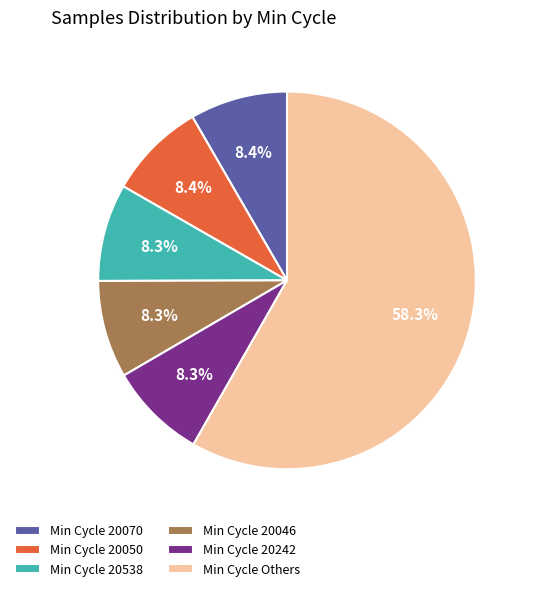

Which slice is the largest?

Min Cycle Others